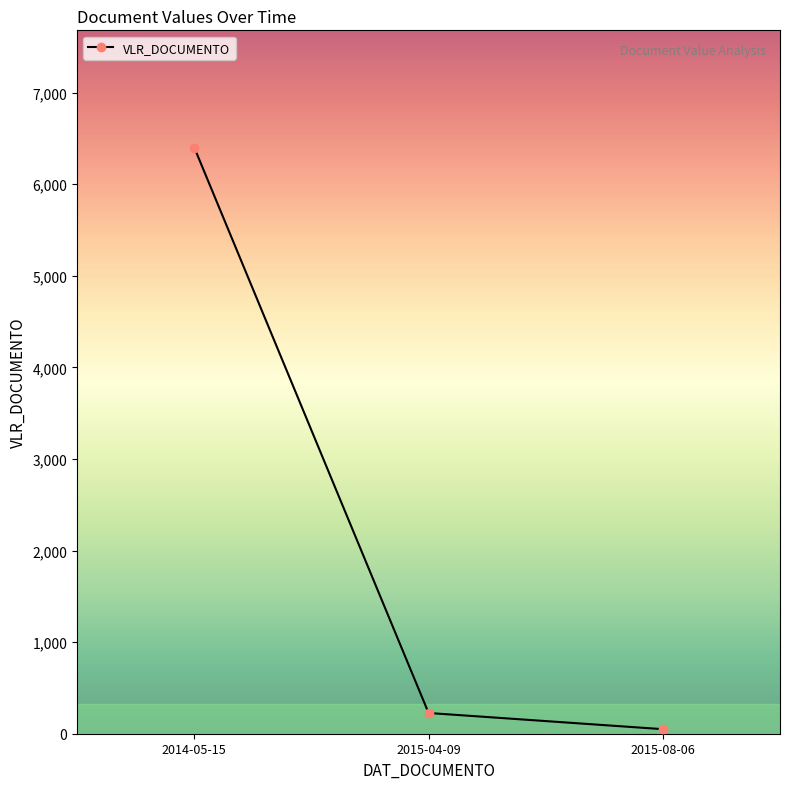

Where is the data nearest to the value 3224?

2015-04-09